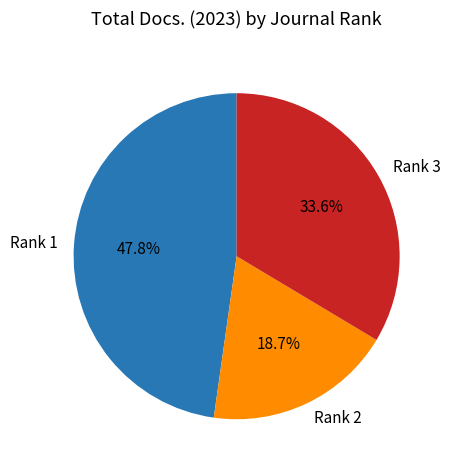

True or false: Rank 2 accounts for 19% of the total.

True